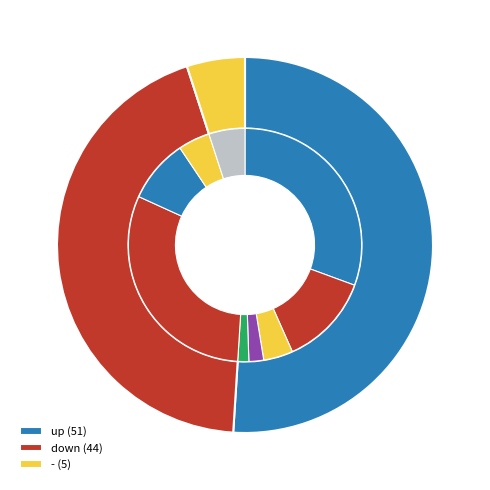

What is the total percentage of up and down?

95.0%